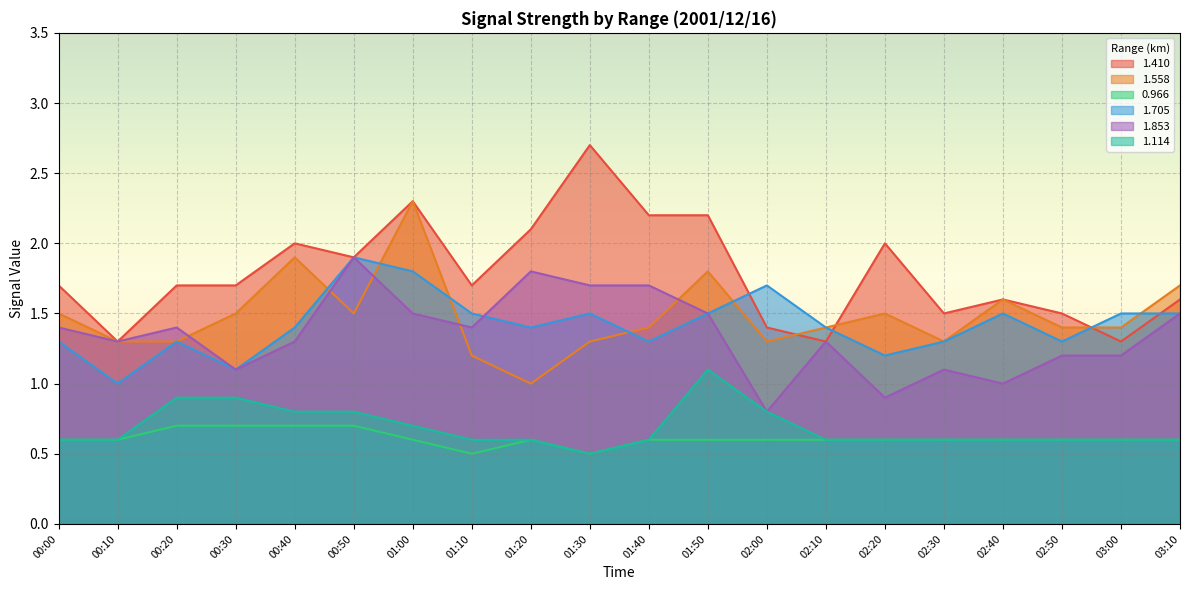

Which series has the largest range (max minus min)?

1.410